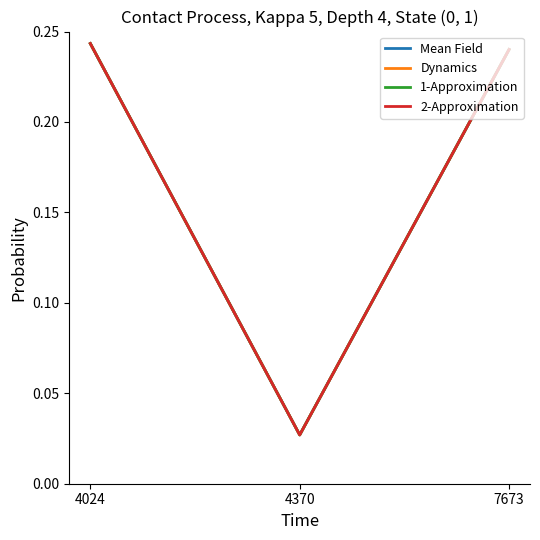

What is the greatest value displayed?

0.2